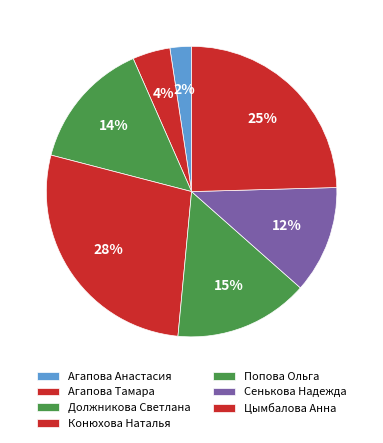

To the nearest percent, what is the combined percentage of Агапова Анастасия and Конюхова Наталья?

30%